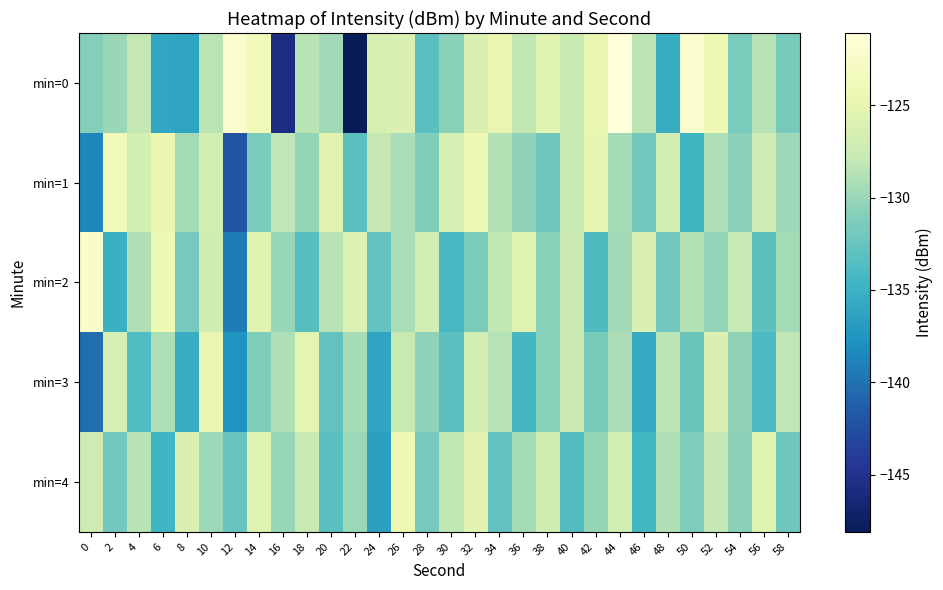

What is the total value across all series at 26?

-636.6